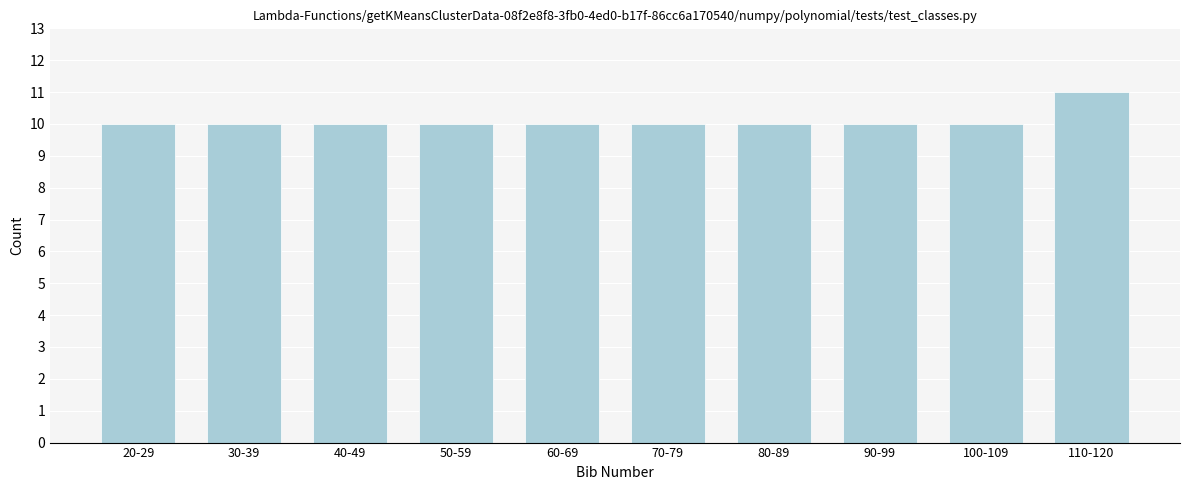

Reading right to left, extract all data points from this chart.

11	10	10	10	10	10	10	10	10	10